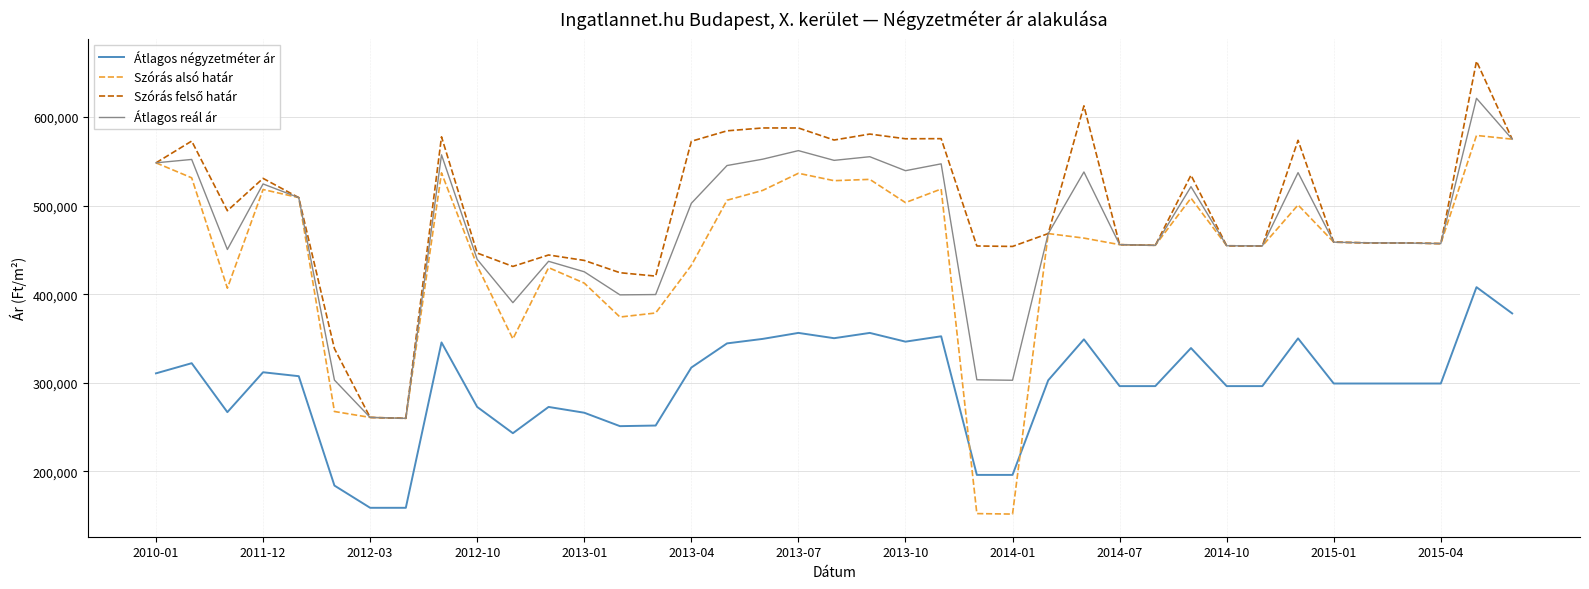

What is the maximum value shown in the chart?

662841